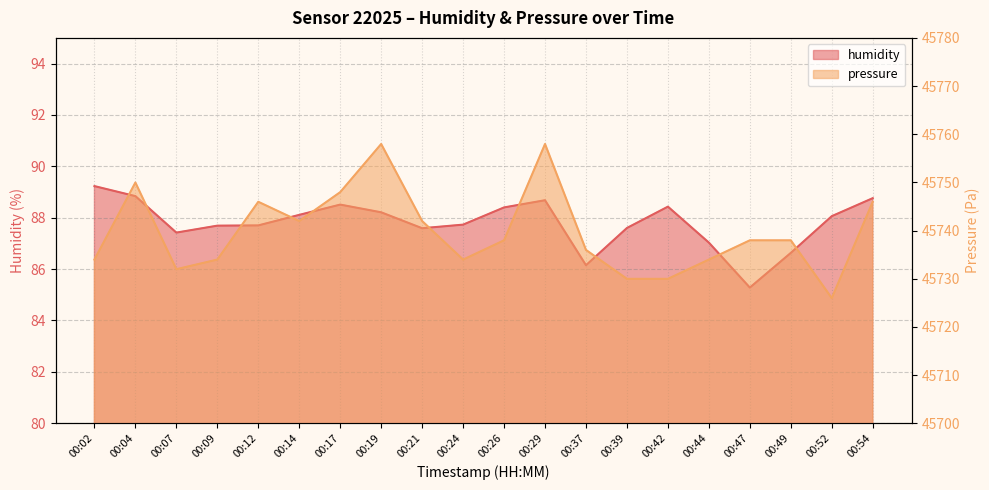

Rank the series by their average value, from lowest to highest.

humidity, pressure